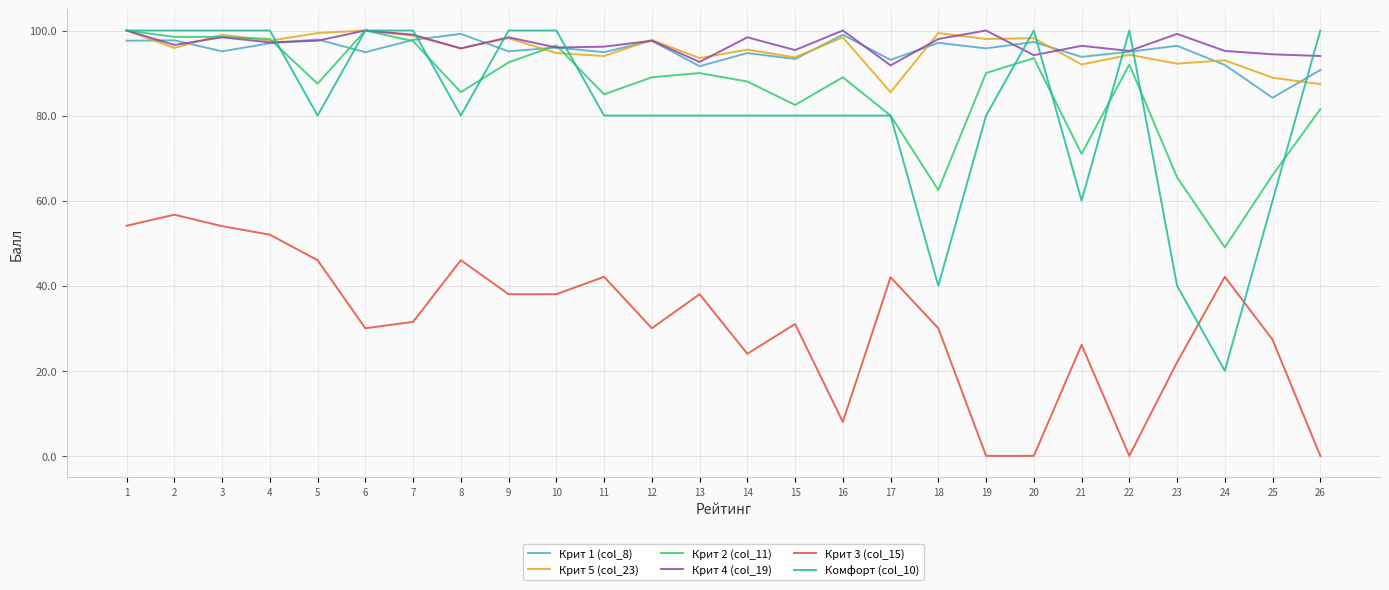

Which series has the largest total across all categories?

Крит 4 (col_19)